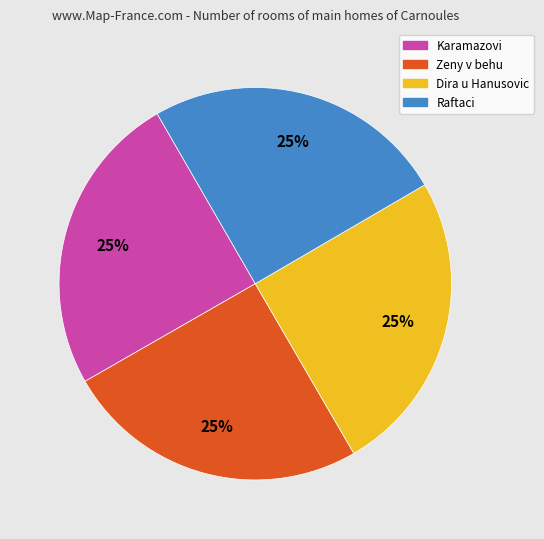

The Zeny v behu slice represents 14% of the pie. True or false?

False